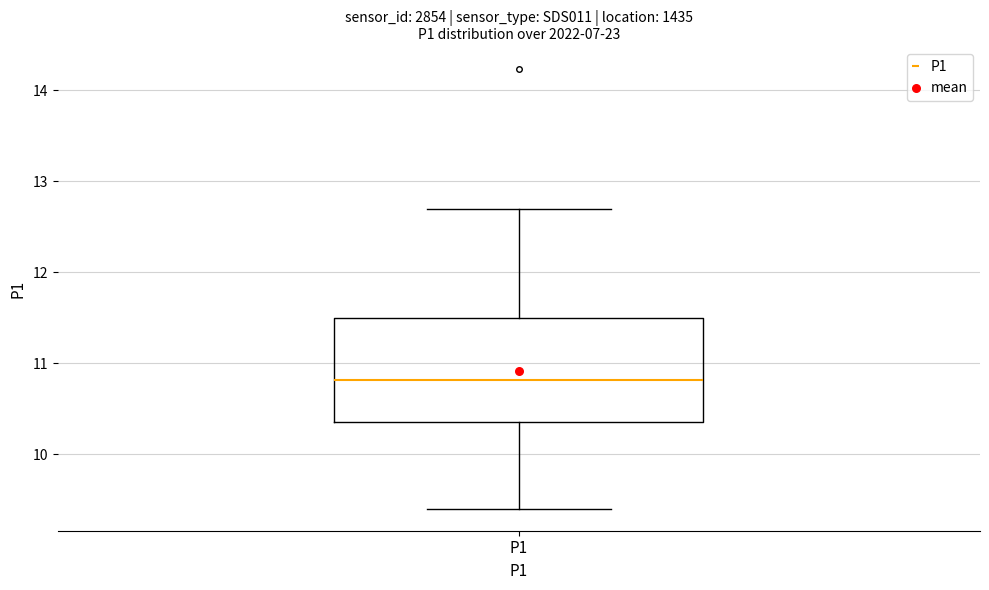

Where is the upper edge of the box for P1 on the y-axis? The values are not printed on the chart, so give them approximately, as read against the axis.

11.5